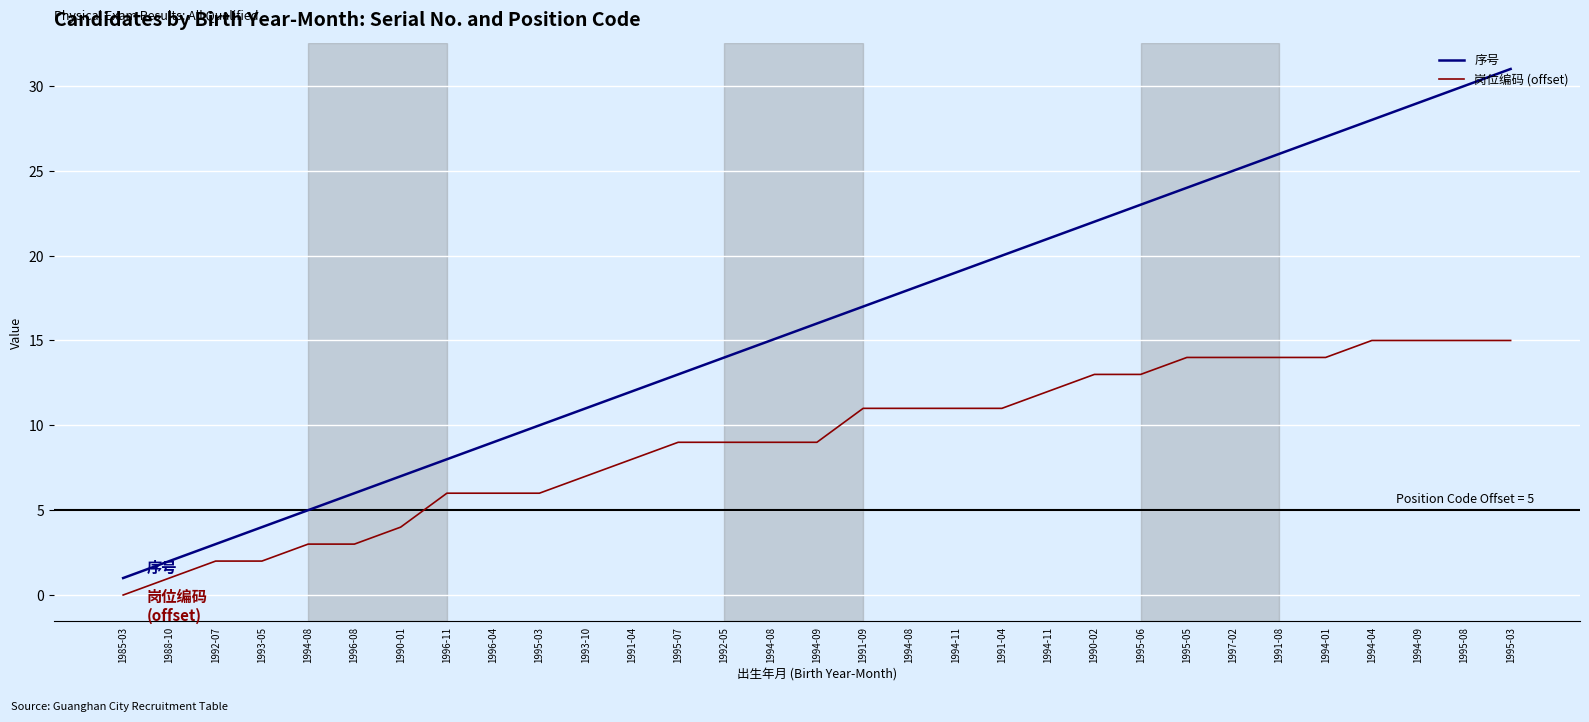

What is the difference between the maximum and second lowest values in the 序号 series?

29